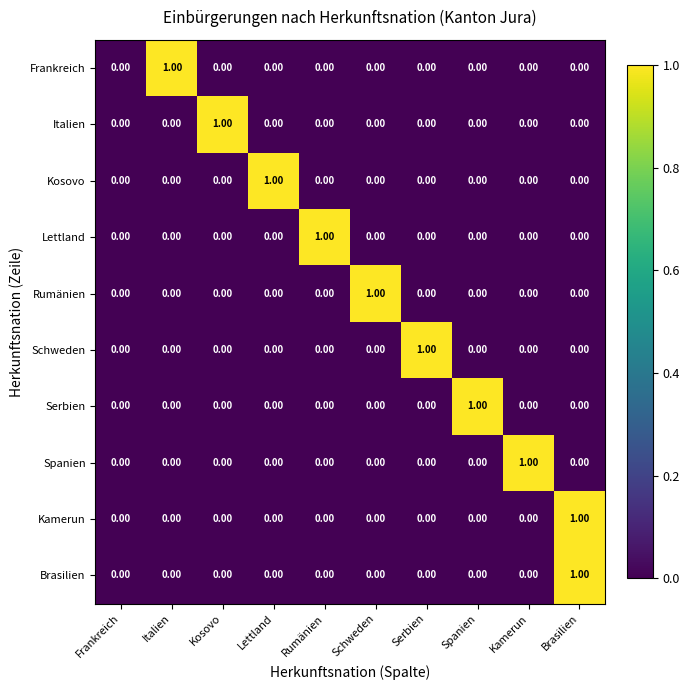

At which category is the sum across all series the highest?

Brasilien